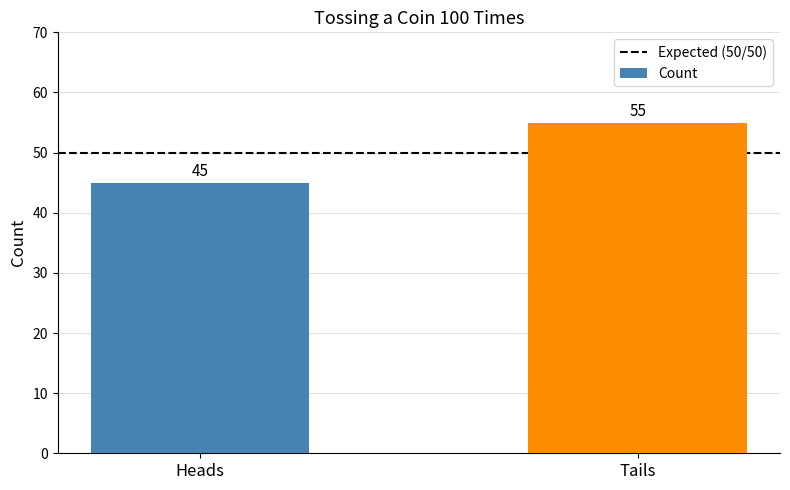

The chart shows a value of 55 at Tails. True or false?

True